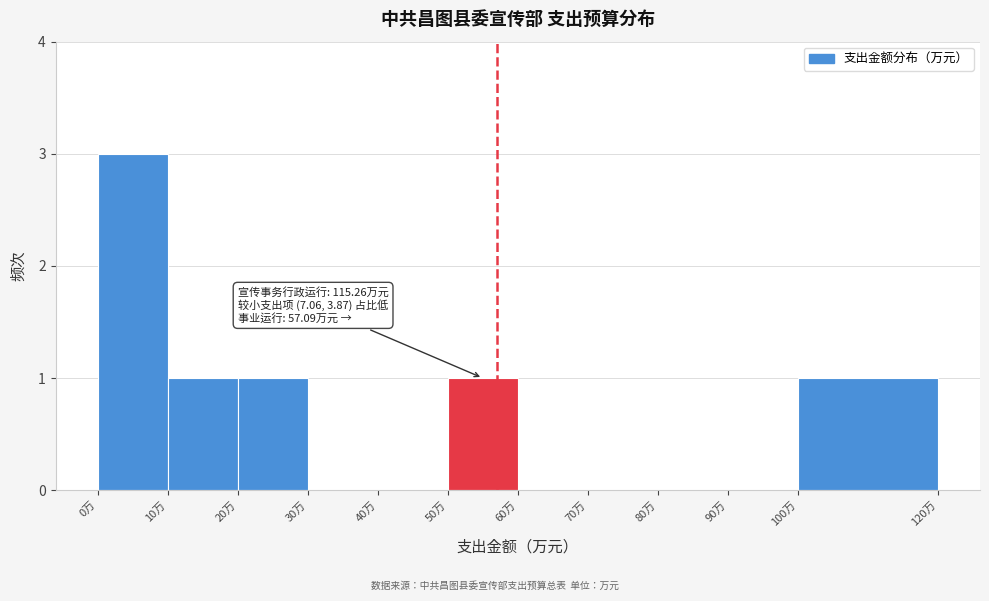

Which range on the x-axis has the tallest bar?

0 to 10